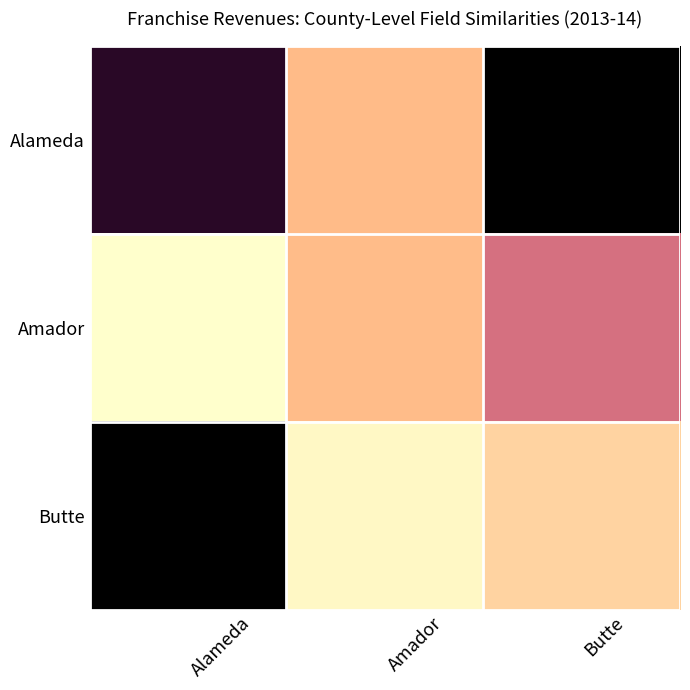

List the series in order of their peak value, highest first.

Alameda, Butte, Amador